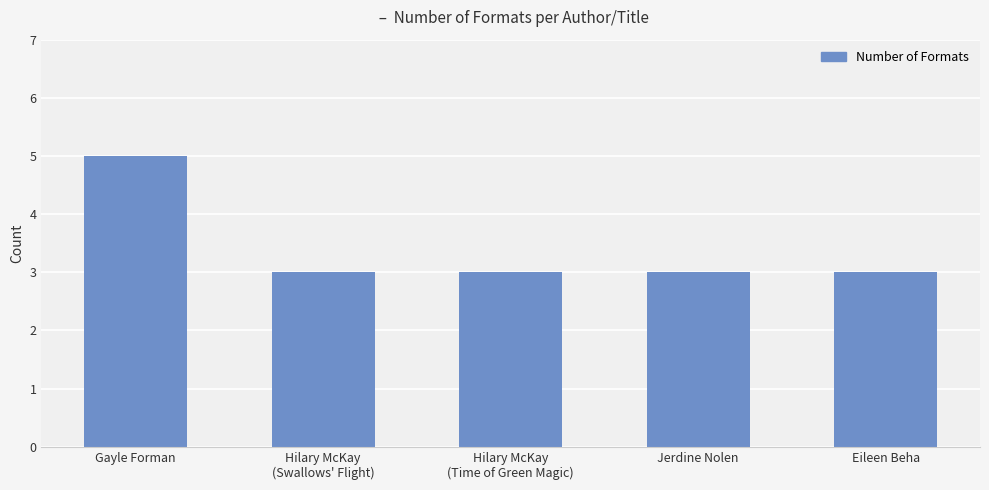

What position from the left is Hilary McKay
(Time of Green Magic)?

3